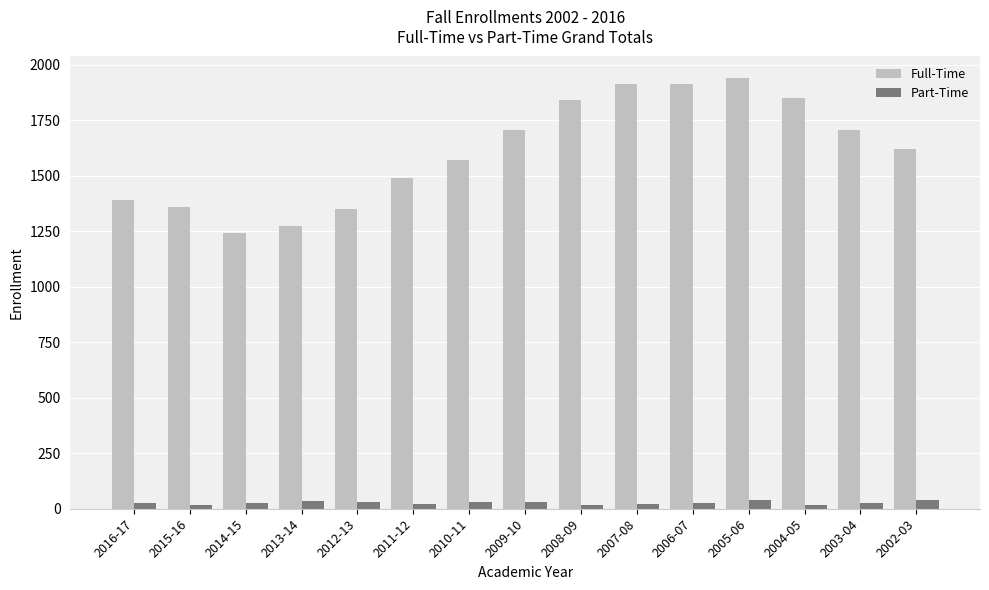

What is the difference between the Part-Time values at 2010-11 and 2014-15?

4